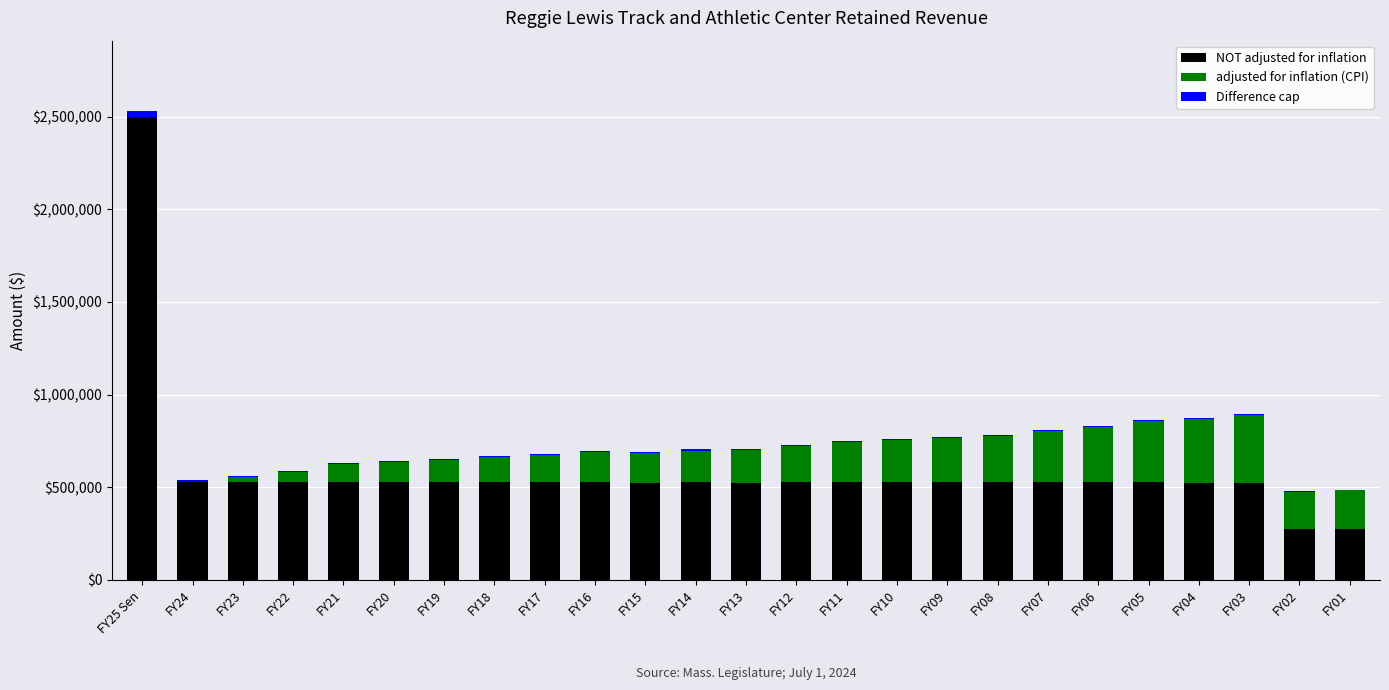

At which category is the sum across all series the highest?

FY25 Sen